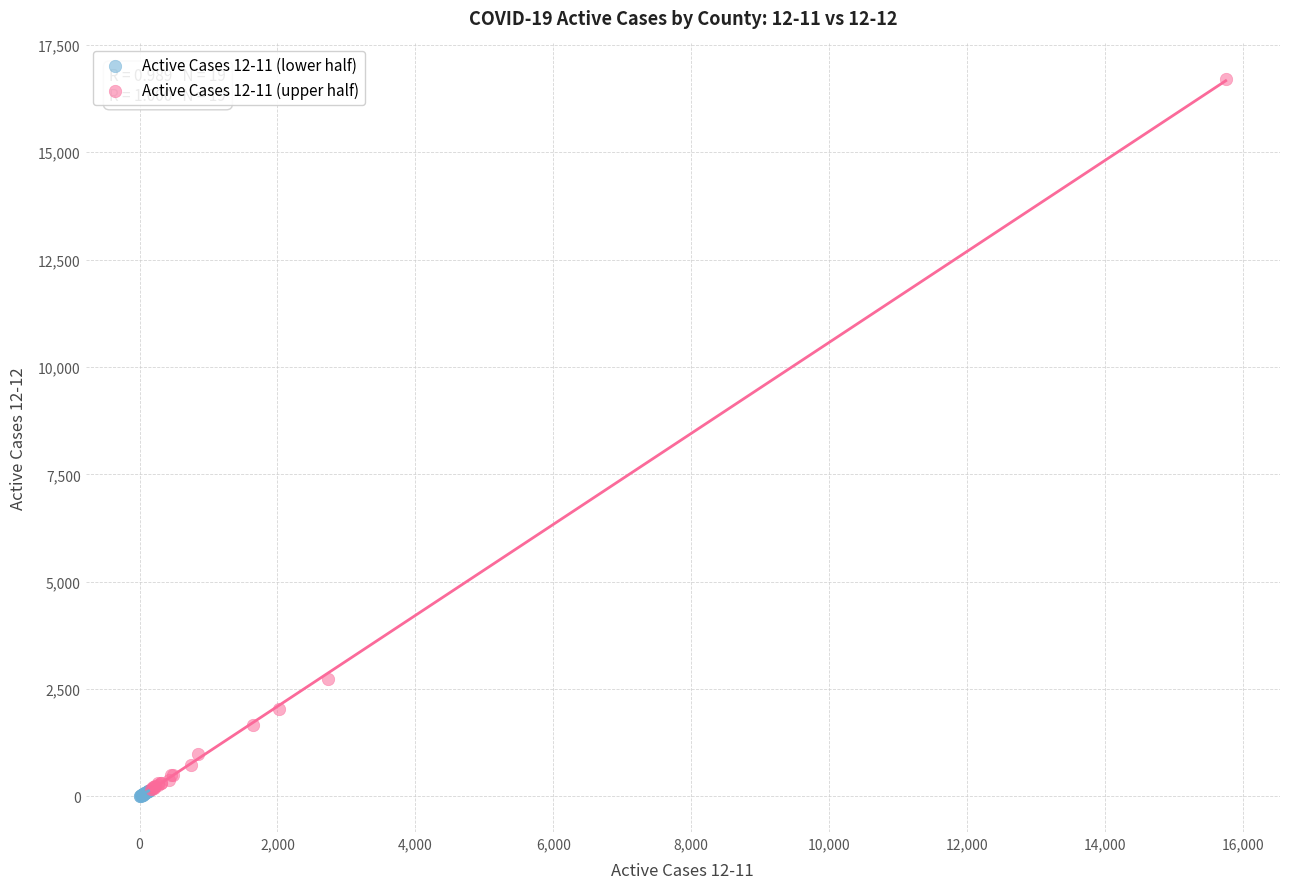

What are all the series names shown in the legend?

Active Cases 12-11 (lower half), Active Cases 12-11 (upper half)